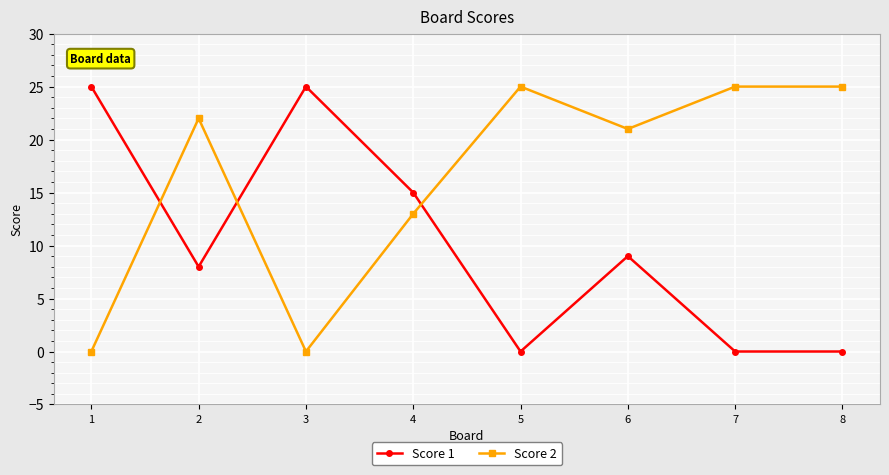

What is the maximum value for Score 2?

25